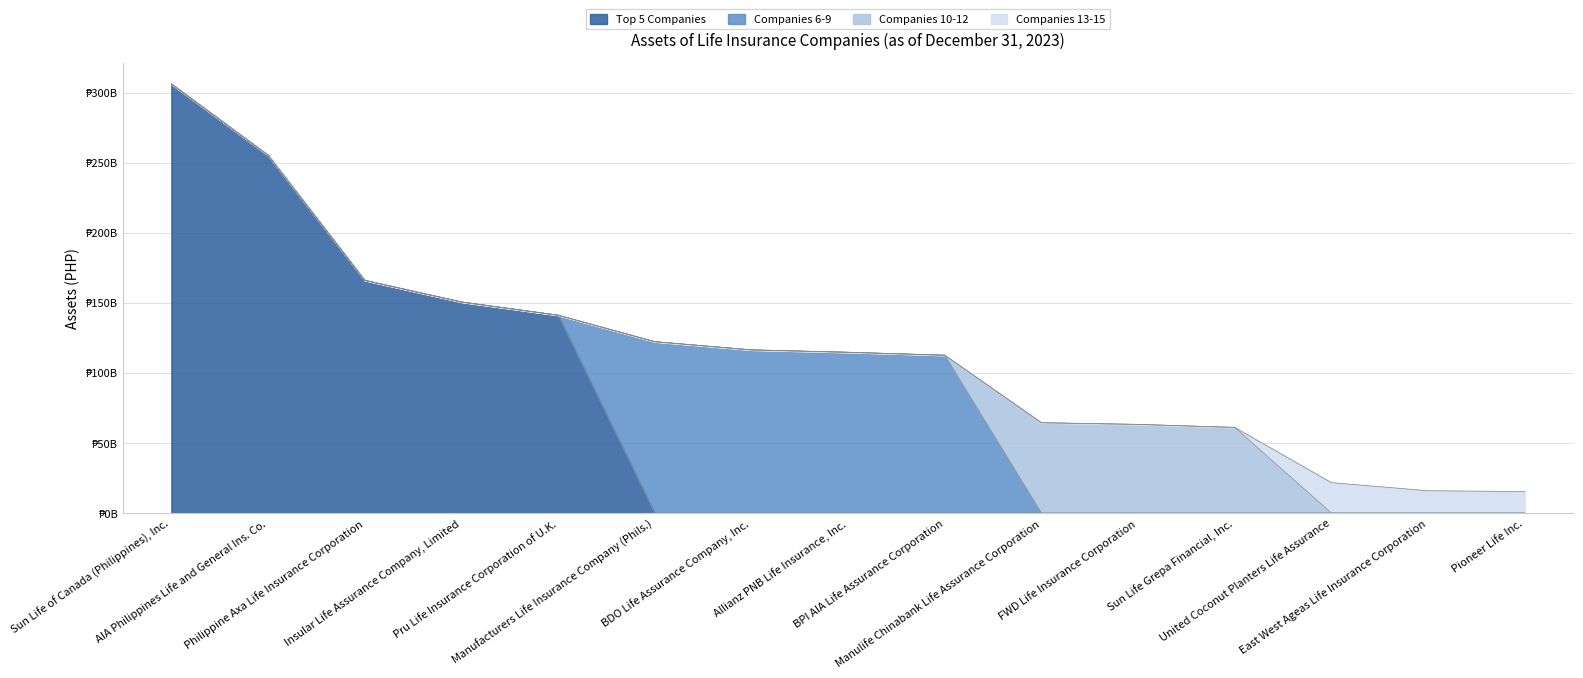

Count the number of data series in this chart.

4